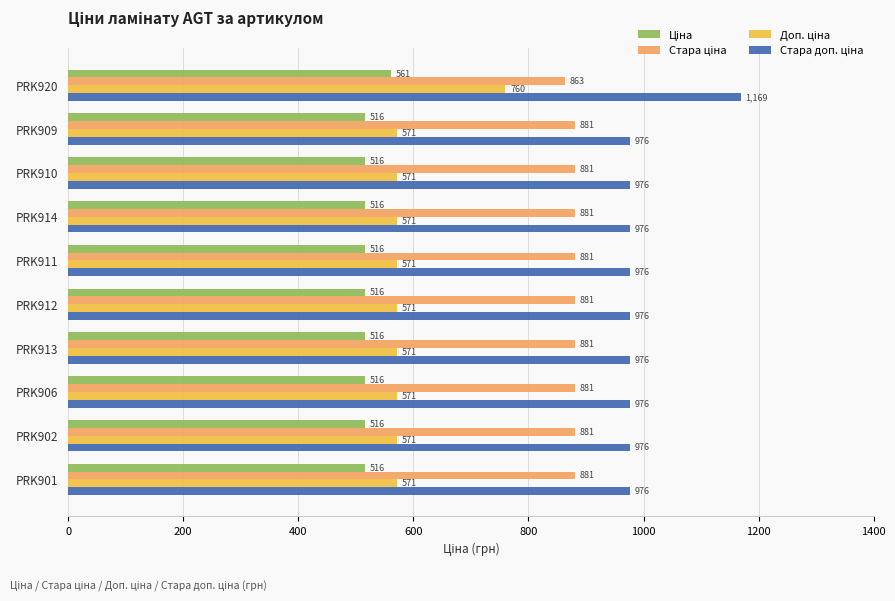

At how many categories does at least one series exceed 909?

10